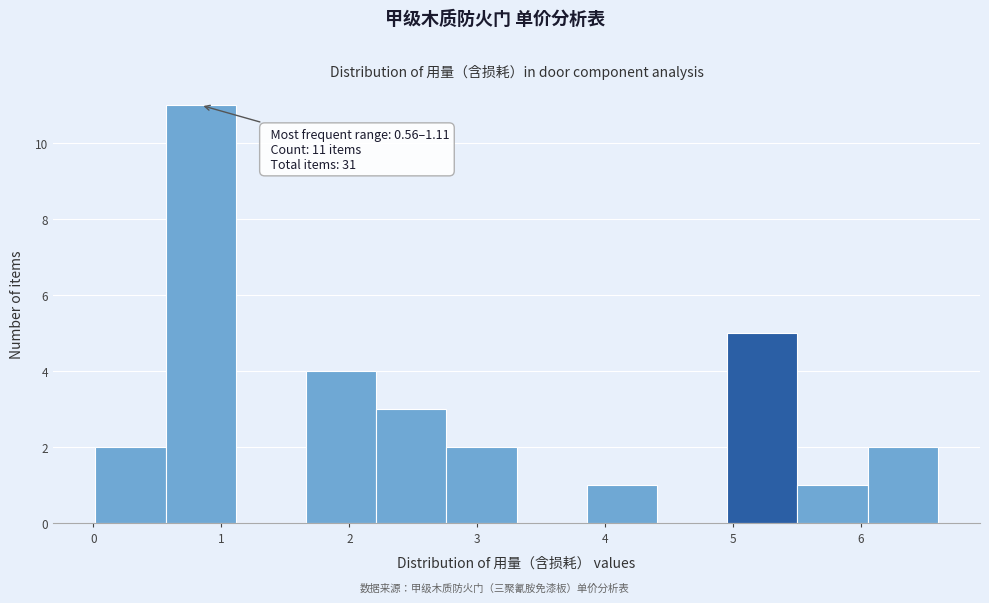

Which range on the x-axis has the tallest bar?

0.6 to 1.1